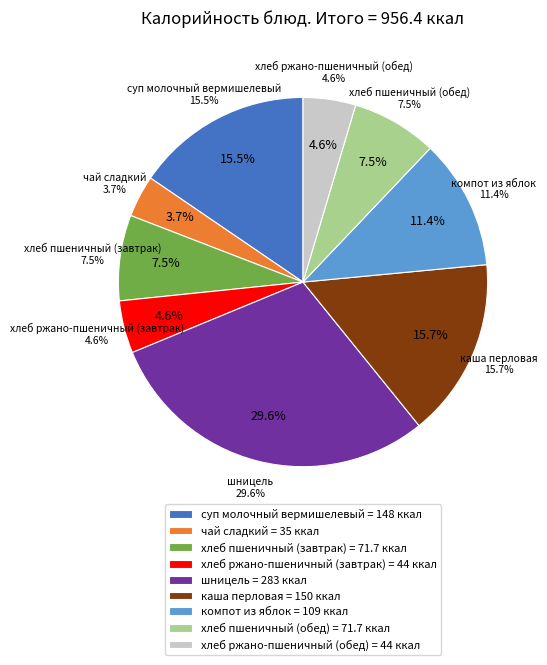

What portion of the pie excludes каша перловая?

84.3%